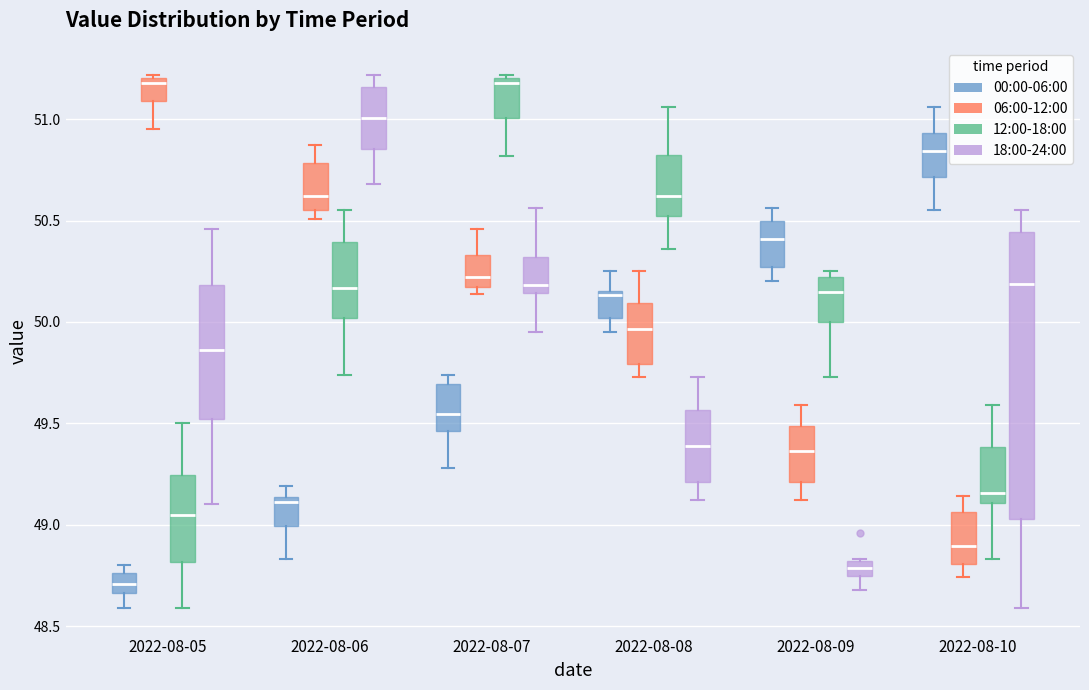

Which box has the lowest median line?

2022-08-05 (00:00-06:00)